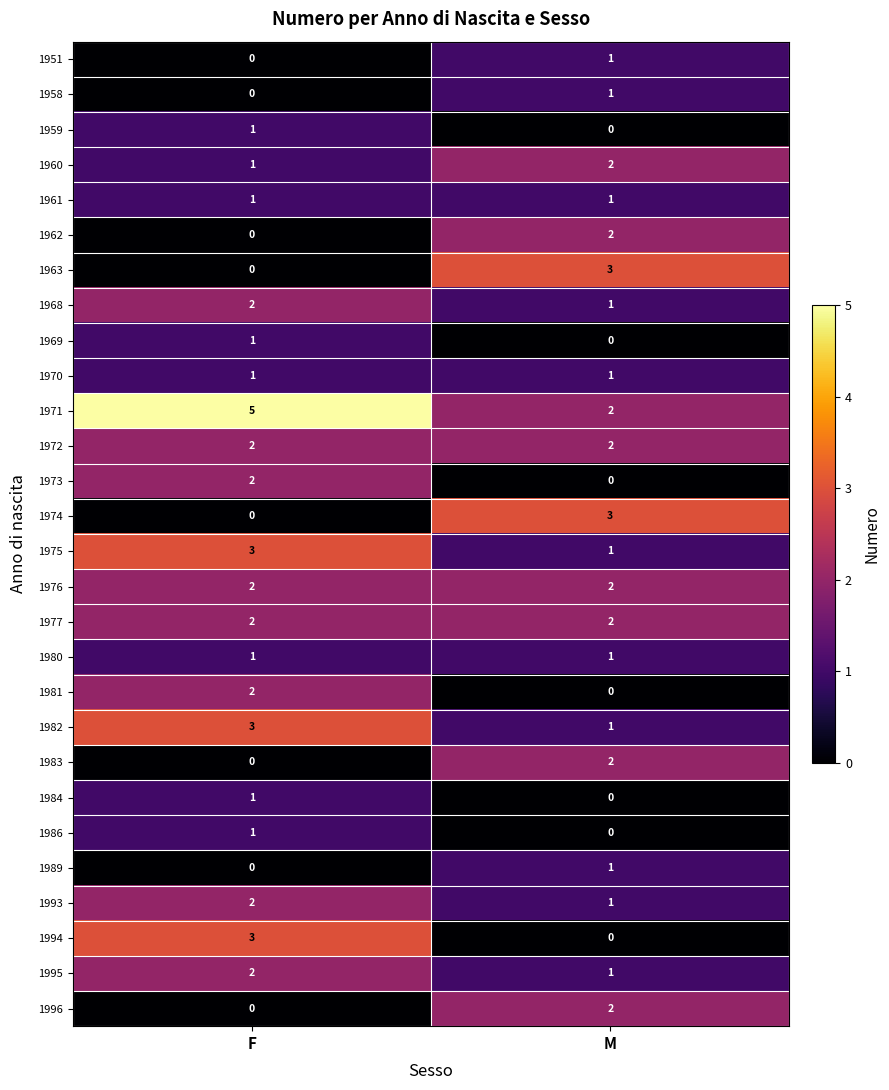

Which series has the largest total across all categories?

1971